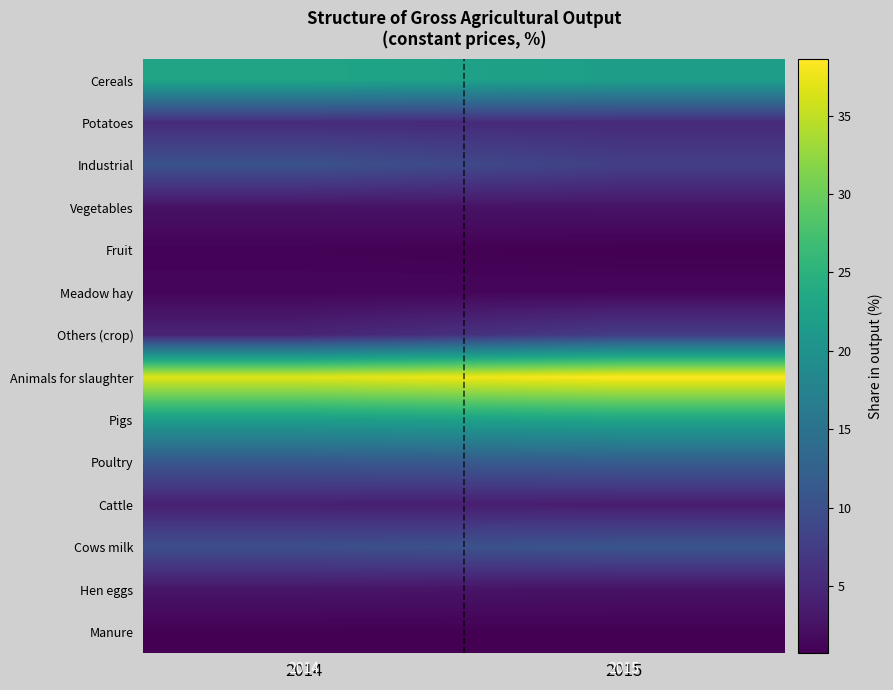

At which category is the sum across all series the highest?

2015